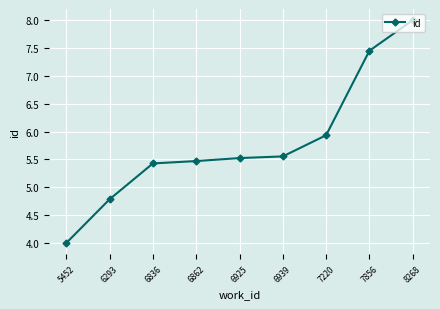

True or false: the data has more than 2 interior local peaks.

False